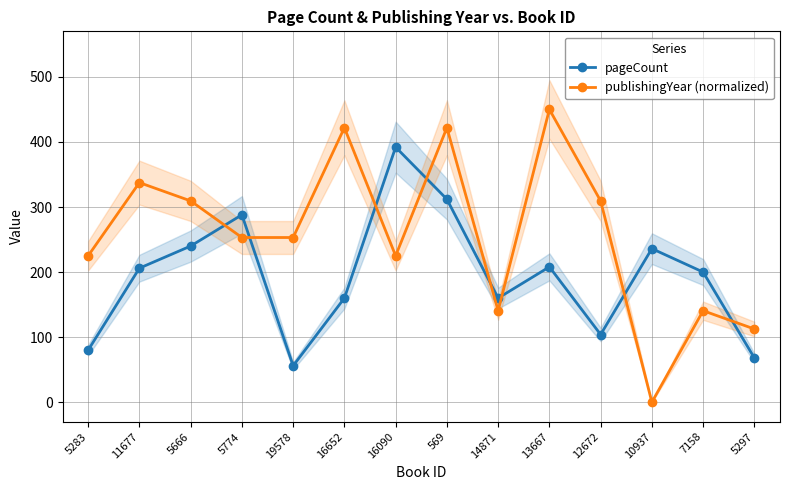

How many interior local valleys does the pageCount series have?

3